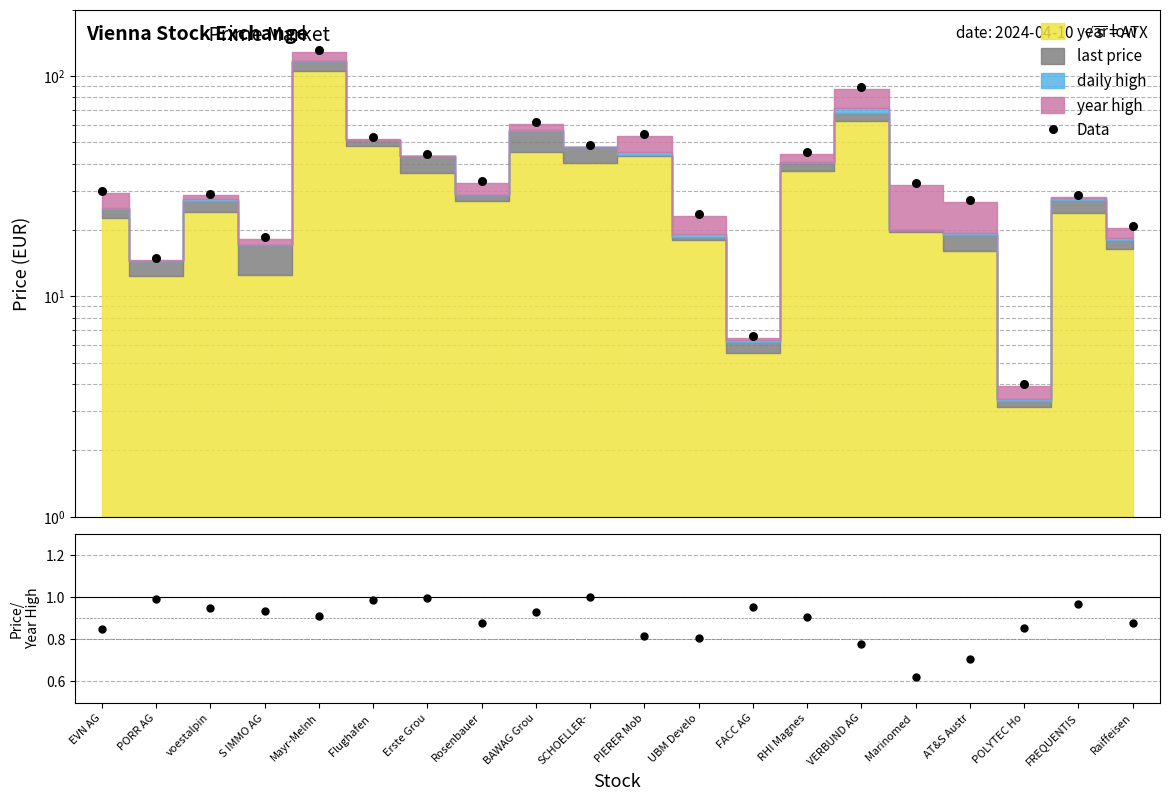

Which series has the largest Y range (max minus min)?

Data